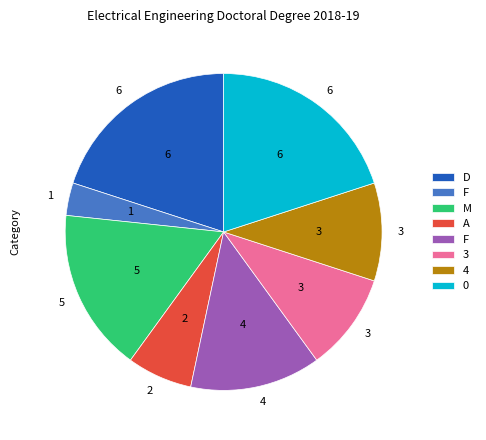

Does any single category account for the majority?

No